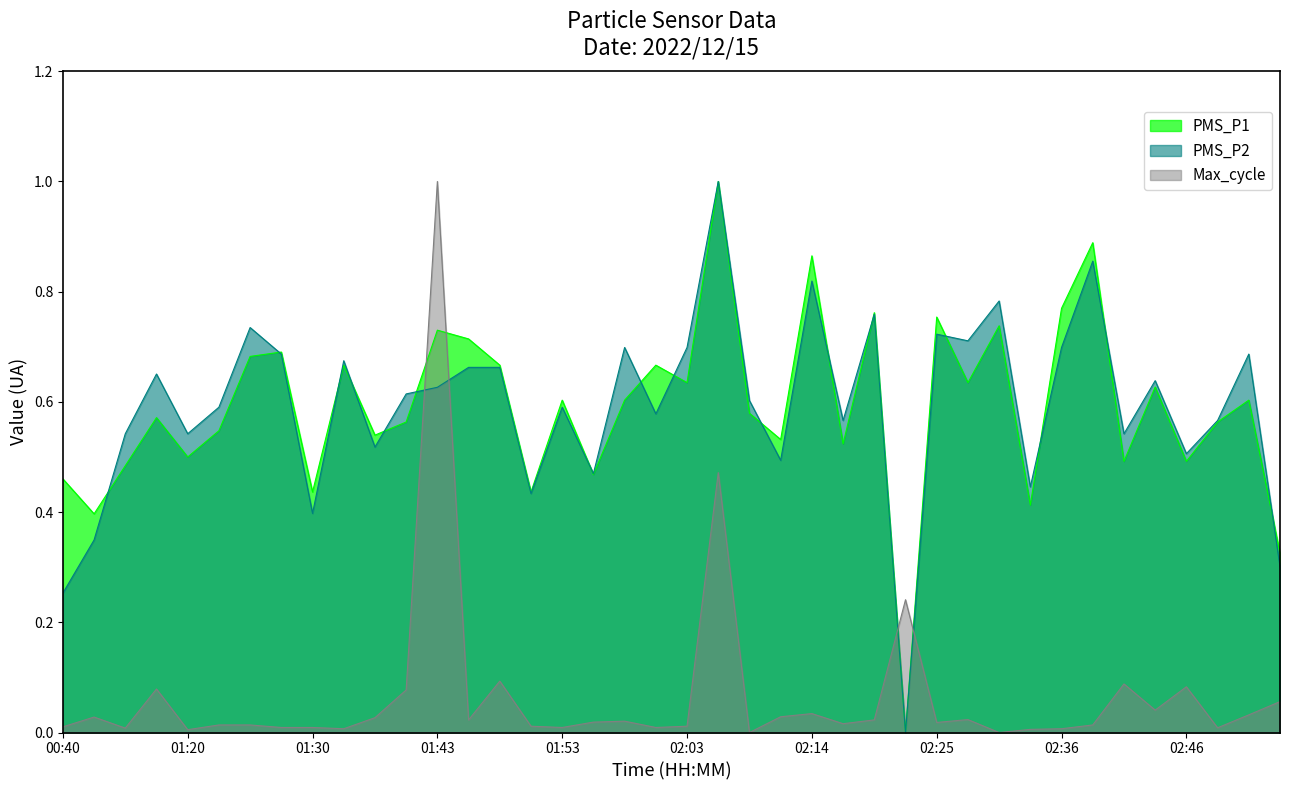

Reading left to right, extract all data points from this chart.

PMS_P1: 0.5	0.4	0.5	0.6	0.5	0.5	0.7	0.7	0.4	0.7	0.5	0.6	0.7	0.7	0.7	0.4	0.6	0.5	0.6	0.7	0.6	1.0	0.6	0.5	0.9	0.5	0.8	0.0	0.8	0.6	0.7	0.4	0.8	0.9	0.5	0.6	0.5	0.6	0.6	0.3
PMS_P2: 0.3	0.3	0.5	0.7	0.5	0.6	0.7	0.7	0.4	0.7	0.5	0.6	0.6	0.7	0.7	0.4	0.6	0.5	0.7	0.6	0.7	1.0	0.6	0.5	0.8	0.6	0.8	0.0	0.7	0.7	0.8	0.4	0.7	0.9	0.5	0.6	0.5	0.6	0.7	0.3
Max_cycle: 0.0	0.0	0.0	0.1	0.0	0.0	0.0	0.0	0.0	0.0	0.0	0.1	1.0	0.0	0.1	0.0	0.0	0.0	0.0	0.0	0.0	0.5	0.0	0.0	0.0	0.0	0.0	0.2	0.0	0.0	0.0	0.0	0.0	0.0	0.1	0.0	0.1	0.0	0.0	0.1